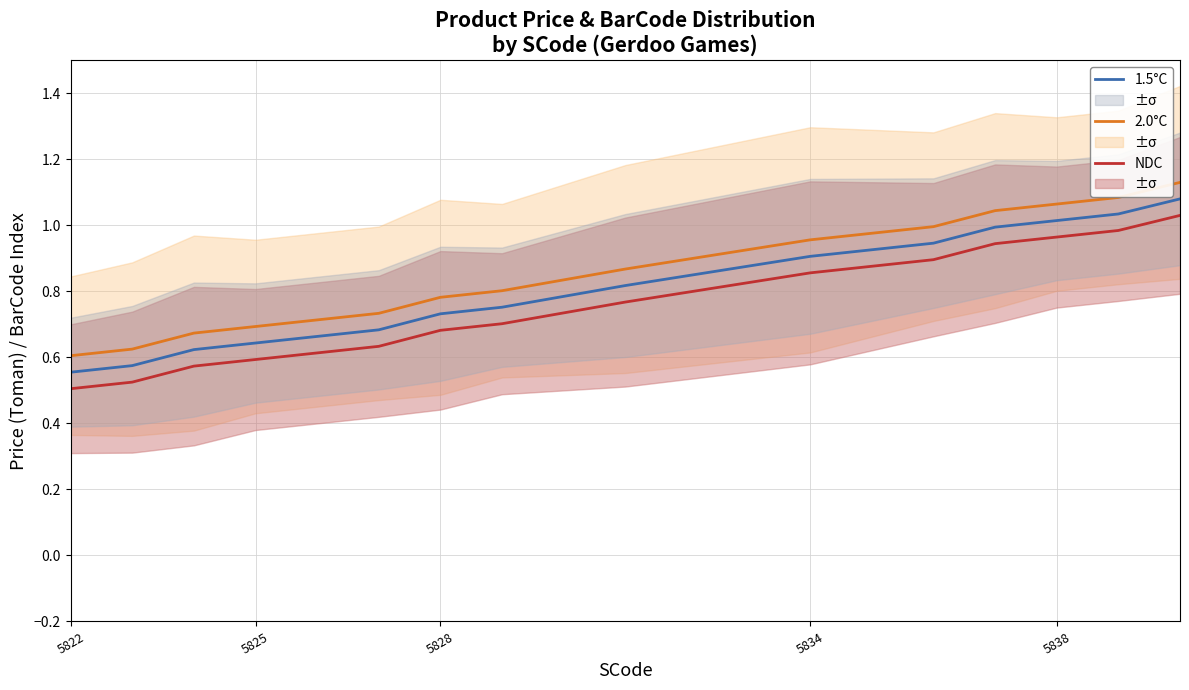

Is this an area chart (filled region under the line)?

No